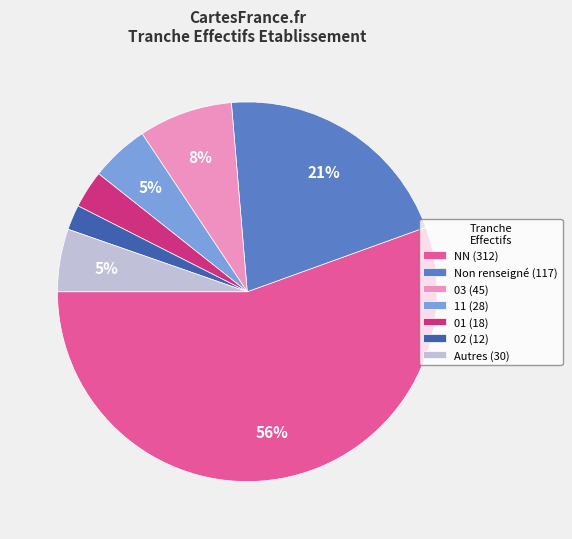

Approximately how many times larger is the value at 02 (12) compared to Autres (30)?

0.4